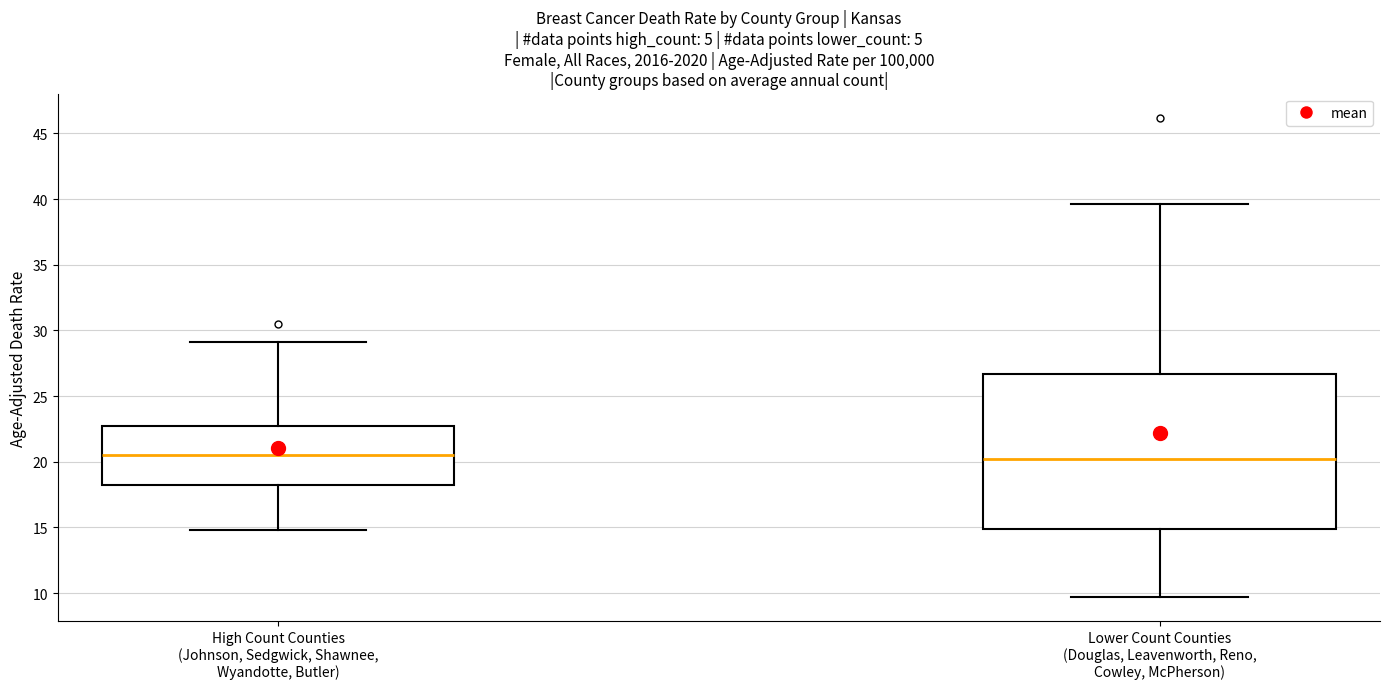

Reading left to right, transcribe this box plot: for each box, give where its median line is, the range the box spans, and where its two whiskers end, as read against the y-axis. The values are not printed on the chart, so give them approximately, as read against the axis.

High Count Counties (Johnson, Sedgwick, Shawnee, Wyandotte, Butler): median 20.5, box 18.0 to 22.5, whiskers 15.0 to 29.0
Lower Count Counties (Douglas, Leavenworth, Reno, Cowley, McPherson): median 20.5, box 15.0 to 26.5, whiskers 9.5 to 39.5